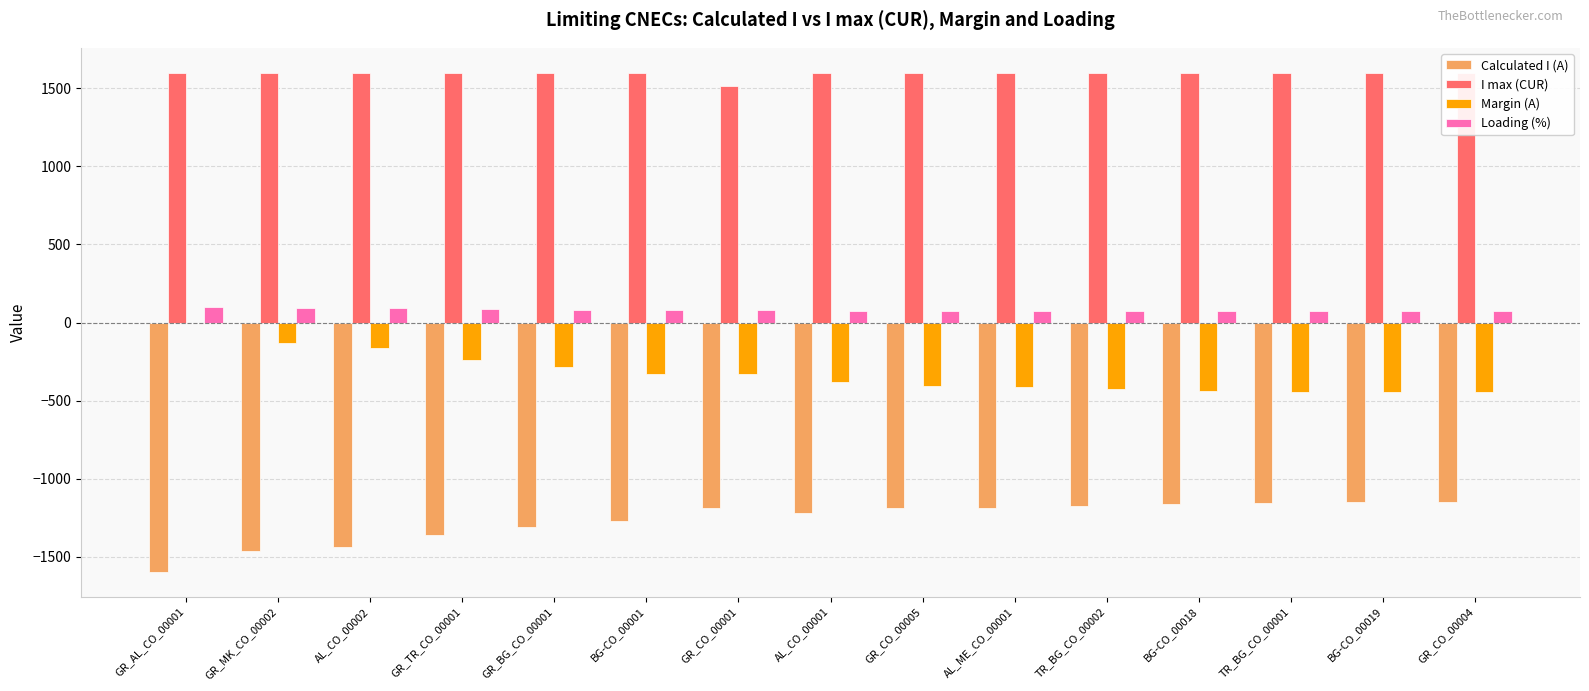

Reading right to left, transcribe all the data shown in this chart.

Calculated I (A): GR_CO_00004=-1152	BG-CO_00019=-1152	TR_BG_CO_00001=-1158	BG-CO_00018=-1160	TR_BG_CO_00002=-1172	AL_ME_CO_00001=-1189	GR_CO_00005=-1191	AL_CO_00001=-1218	GR_CO_00001=-1189	BG-CO_00001=-1271	GR_BG_CO_00001=-1312	GR_TR_CO_00001=-1362	AL_CO_00002=-1437	GR_MK_CO_00002=-1466	GR_AL_CO_00001=-1595
I max (CUR): GR_CO_00004=1600	BG-CO_00019=1600	TR_BG_CO_00001=1600	BG-CO_00018=1600	TR_BG_CO_00002=1600	AL_ME_CO_00001=1600	GR_CO_00005=1600	AL_CO_00001=1600	GR_CO_00001=1517	BG-CO_00001=1600	GR_BG_CO_00001=1600	GR_TR_CO_00001=1600	AL_CO_00002=1600	GR_MK_CO_00002=1600	GR_AL_CO_00001=1600
Margin (A): GR_CO_00004=-448	BG-CO_00019=-448	TR_BG_CO_00001=-442	BG-CO_00018=-440	TR_BG_CO_00002=-428	AL_ME_CO_00001=-411	GR_CO_00005=-409	AL_CO_00001=-382	GR_CO_00001=-328	BG-CO_00001=-329	GR_BG_CO_00001=-288	GR_TR_CO_00001=-238	AL_CO_00002=-163	GR_MK_CO_00002=-134	GR_AL_CO_00001=-5
Loading (%): GR_CO_00004=72	BG-CO_00019=72	TR_BG_CO_00001=72	BG-CO_00018=72	TR_BG_CO_00002=73	AL_ME_CO_00001=74	GR_CO_00005=74	AL_CO_00001=76	GR_CO_00001=78	BG-CO_00001=79	GR_BG_CO_00001=82	GR_TR_CO_00001=85	AL_CO_00002=90	GR_MK_CO_00002=92	GR_AL_CO_00001=100